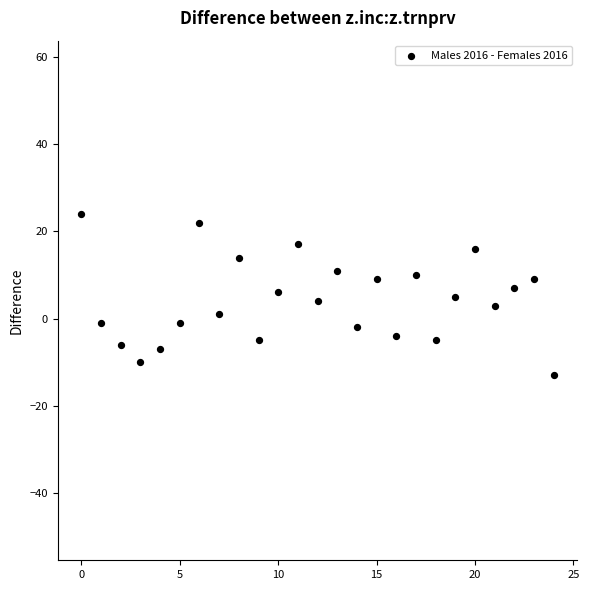

What is the range of Y values (max minus min)?

37